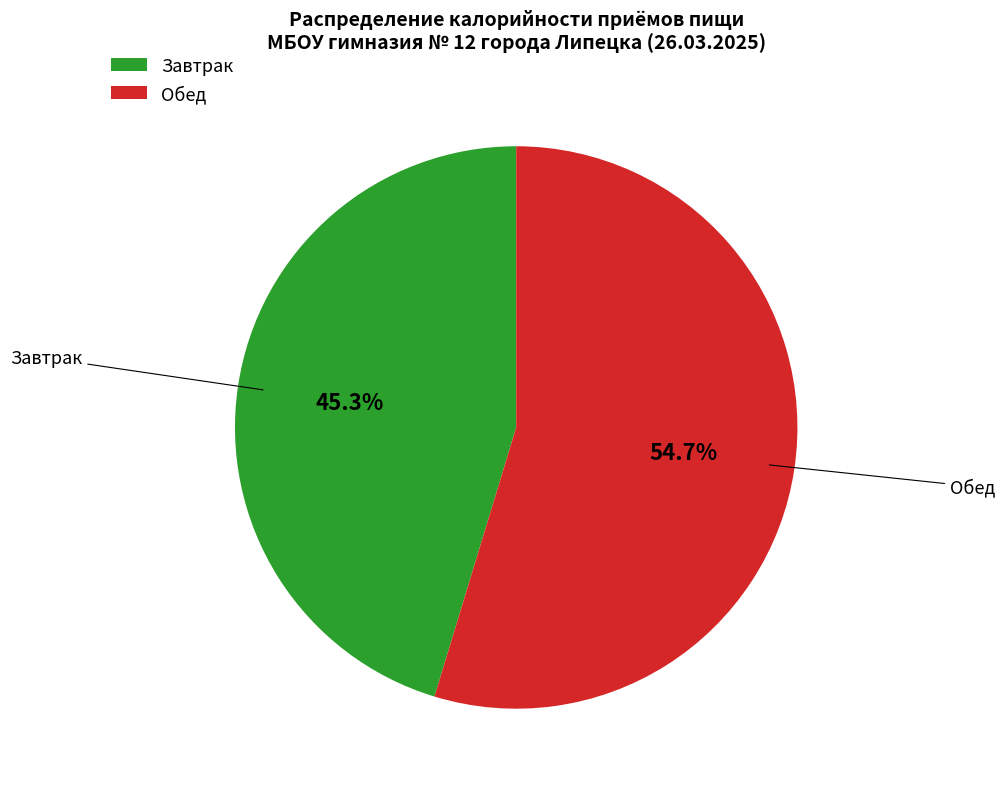

Is it true that Обед is 55% of the pie?

True